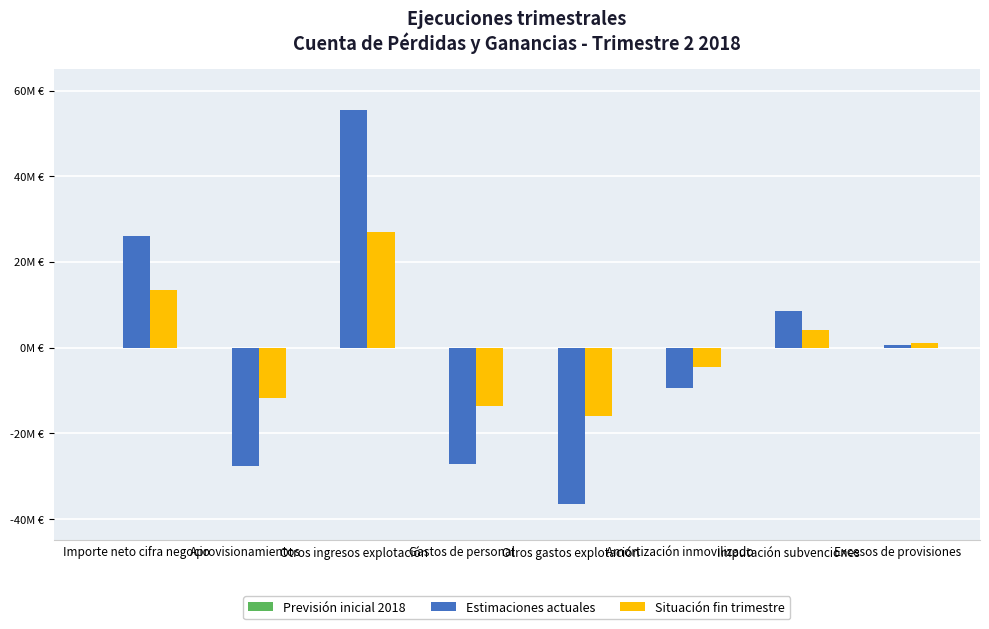

Does the chart contain any negative values?

Yes